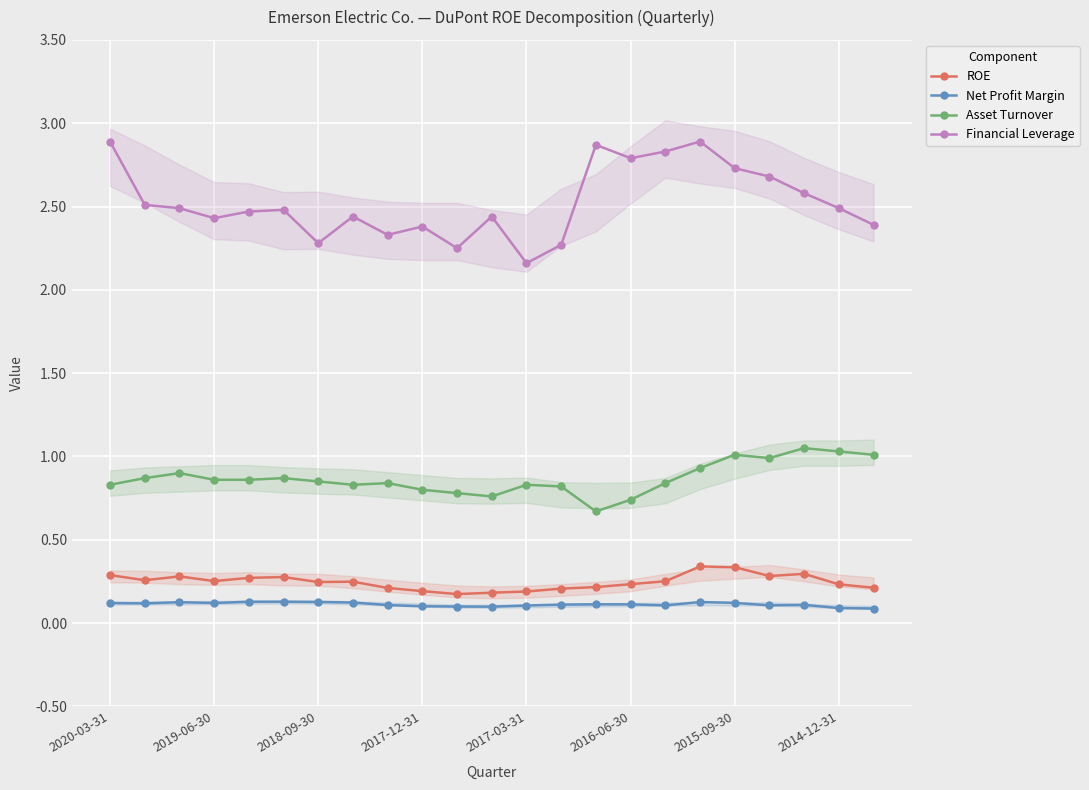

What is the average value of the Asset Turnover series?

0.9